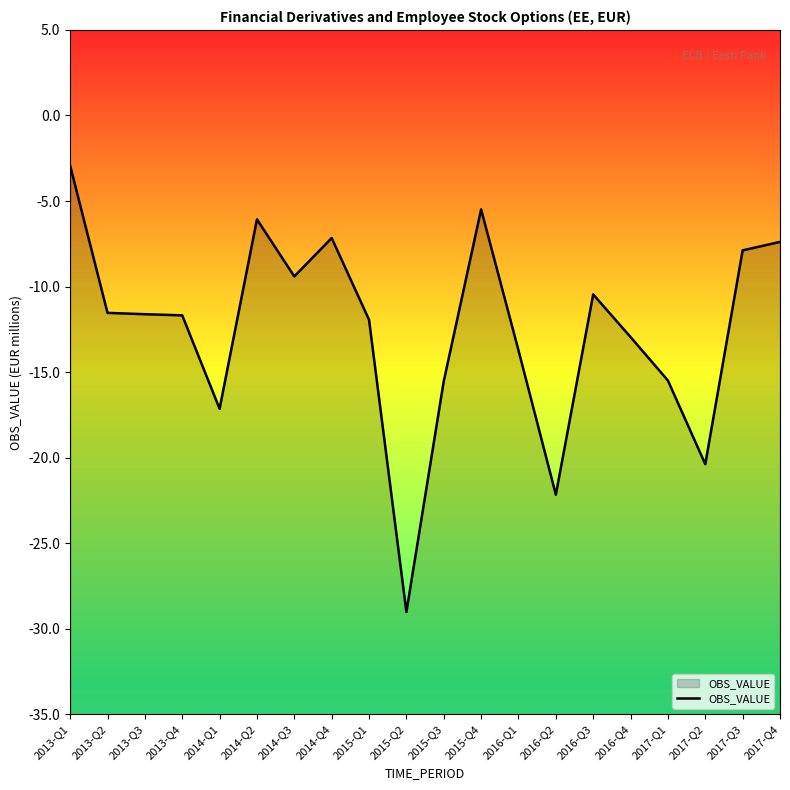

Does the chart have visible grid lines?

No